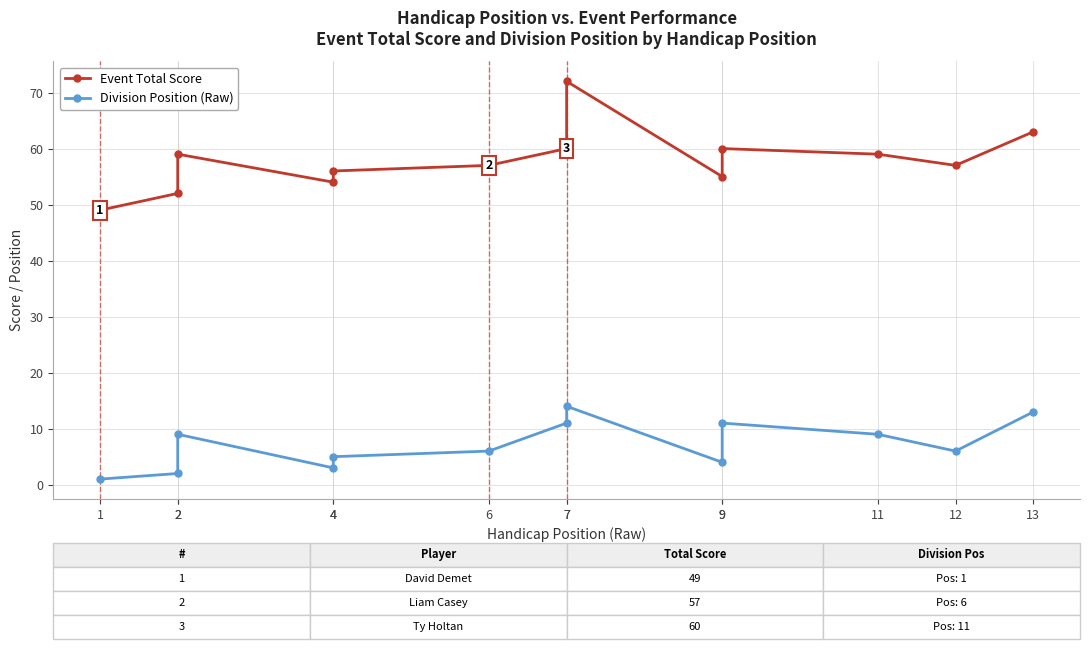

True or false: Event Total Score and Division Position (Raw) cross at least once.

False